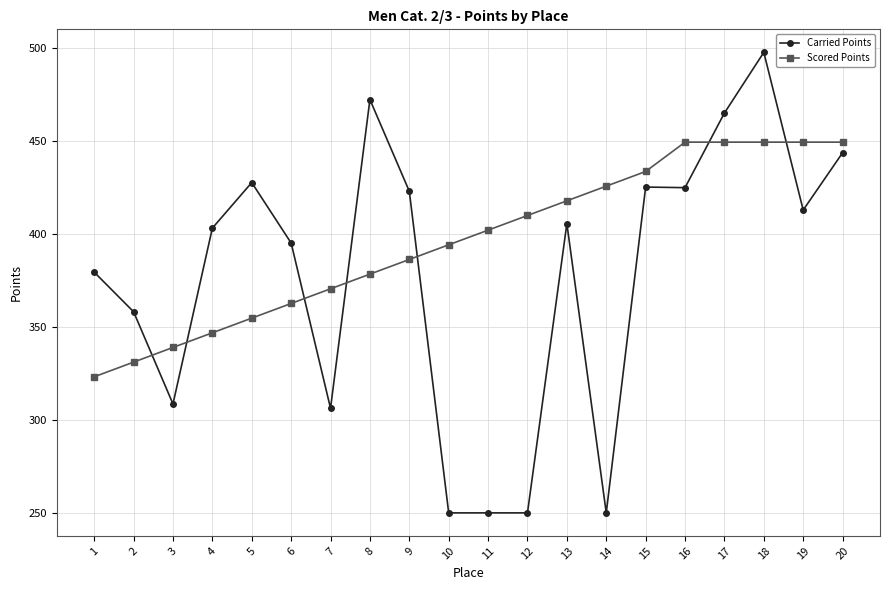

How many lines are shown in the chart?

2